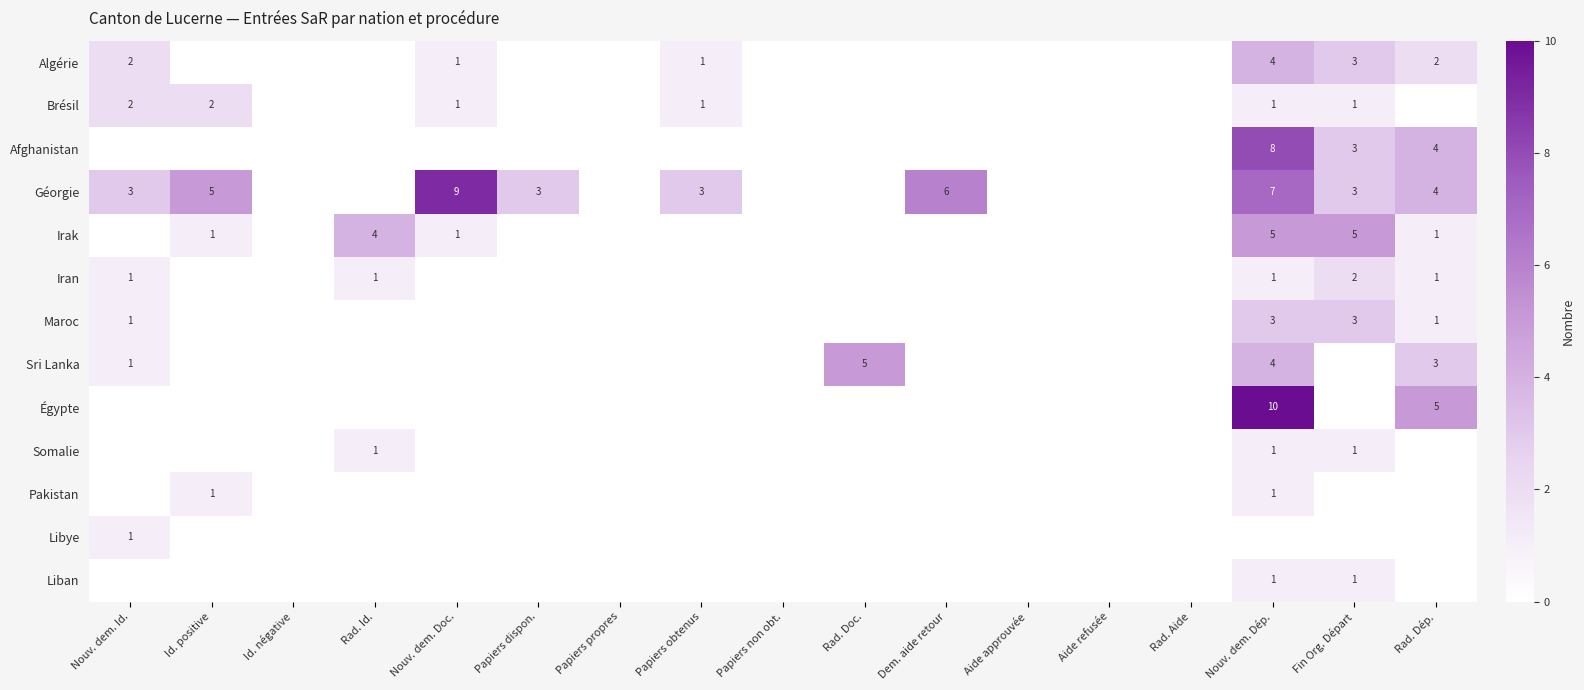

Which label corresponds to the largest value in the chart?

Nouv. dem. Dép.